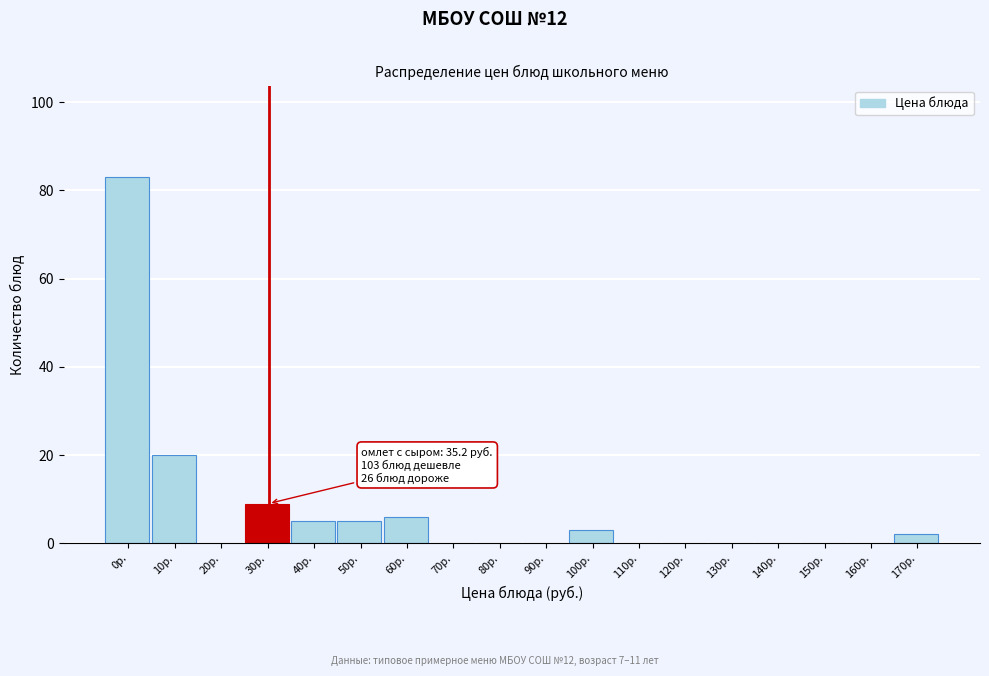

Reading left to right, what are all the values shown in this chart?

0р.=83	10р.=20	20р.=0	30р.=9	40р.=5	50р.=5	60р.=6	70р.=0	80р.=0	90р.=0	100р.=3	110р.=0	120р.=0	130р.=0	140р.=0	150р.=0	160р.=0	170р.=2